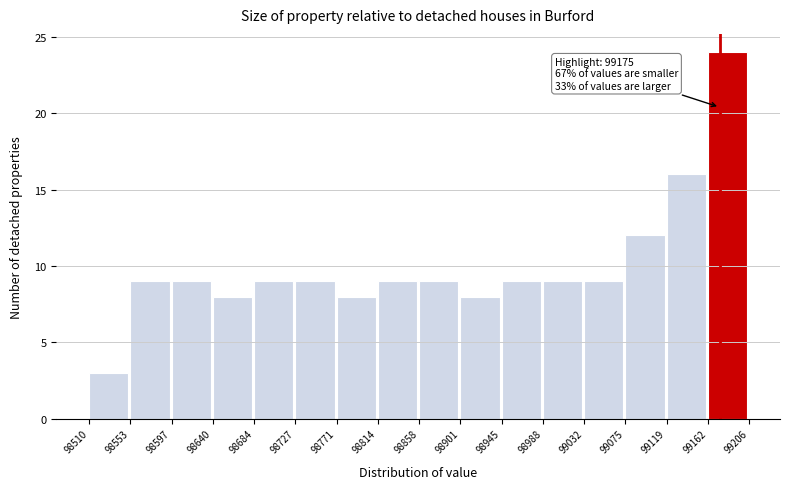

Which range on the x-axis has the tallest bar?

99162 to 99206